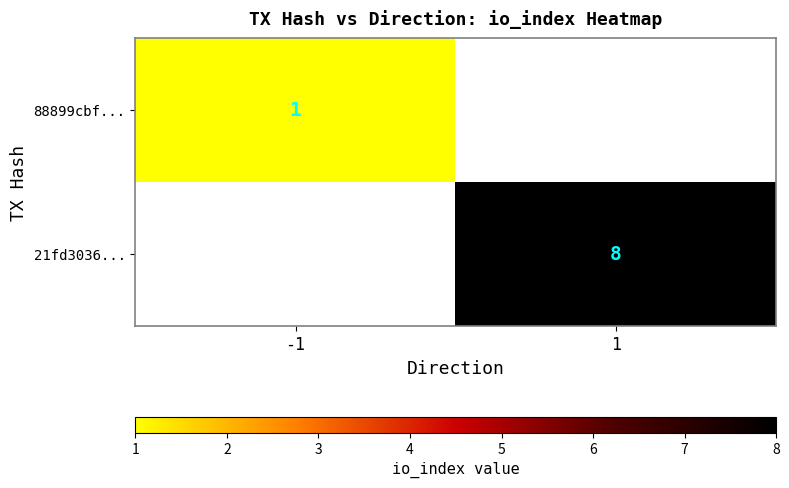

The 21fd3036... series shows 14 at 1. True or false?

False